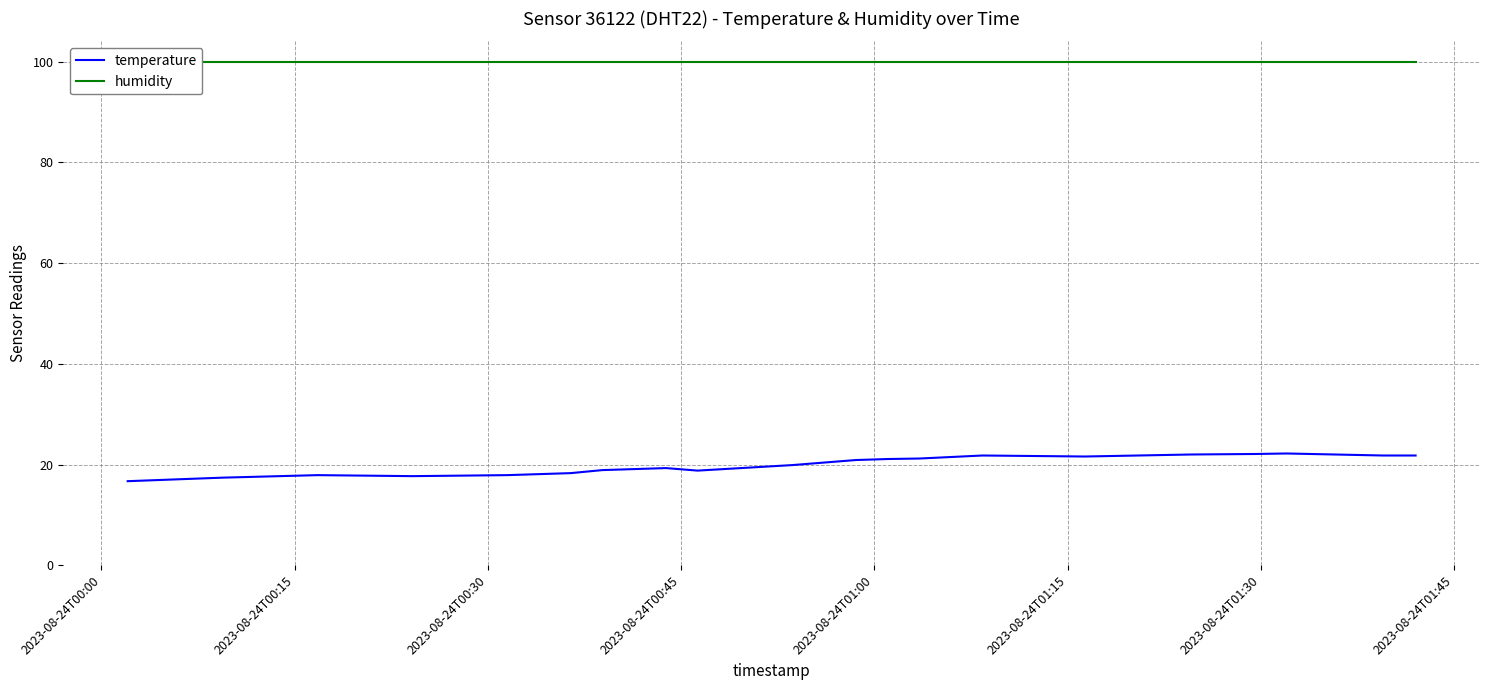

Is this an area chart (filled region under the line)?

No